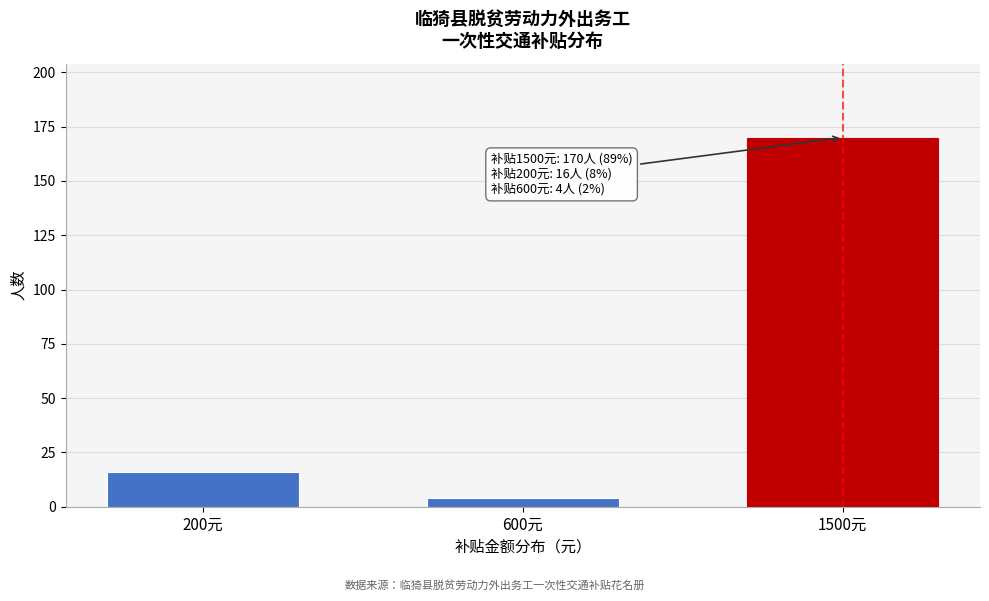

Reading right to left, what are all the values shown in this chart?

1500元=170	600元=4	200元=16